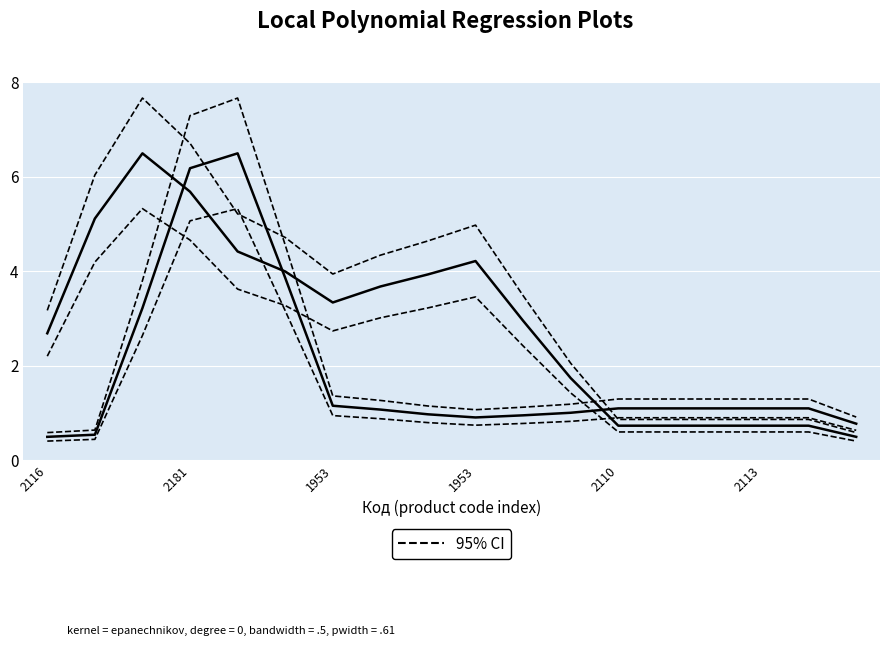

True or false: Ціна and Доп. ціна intersect in this chart.

True